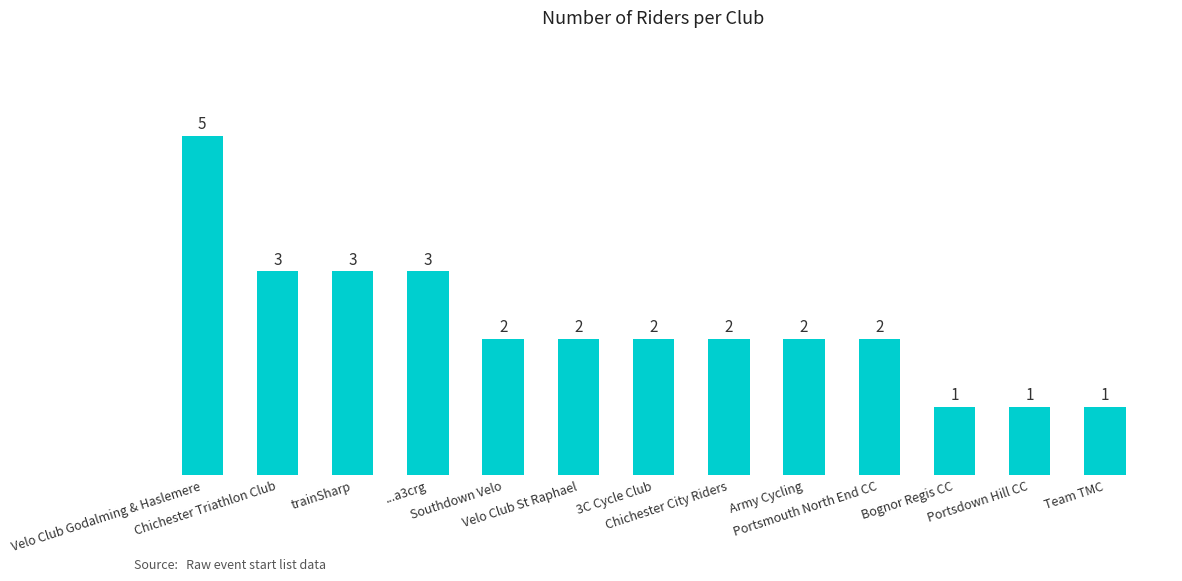

At which label does the data first exceed 2?

Velo Club Godalming & Haslemere